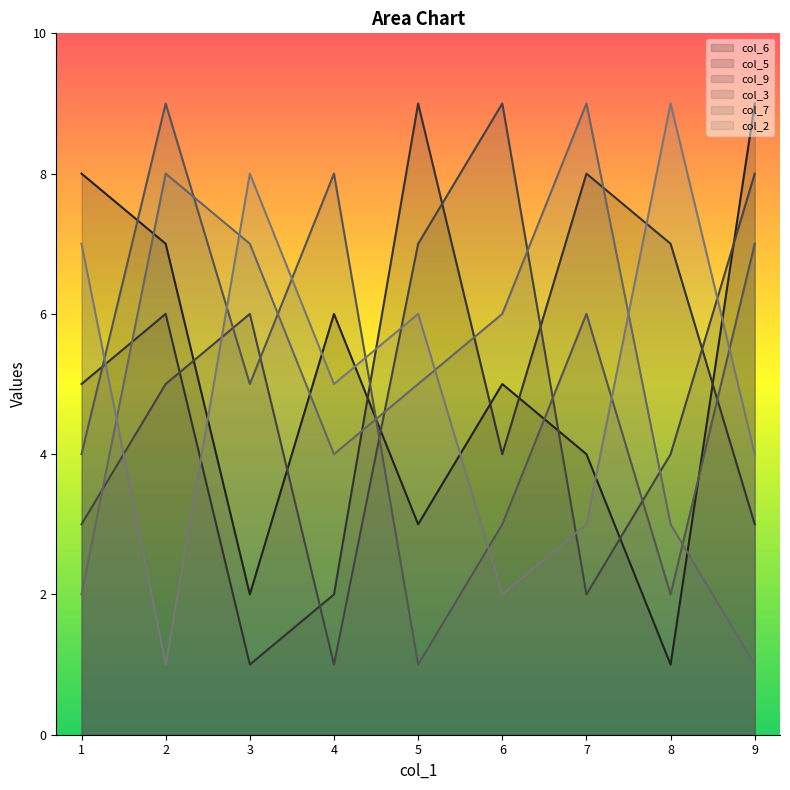

Count the number of categories in the chart.

9